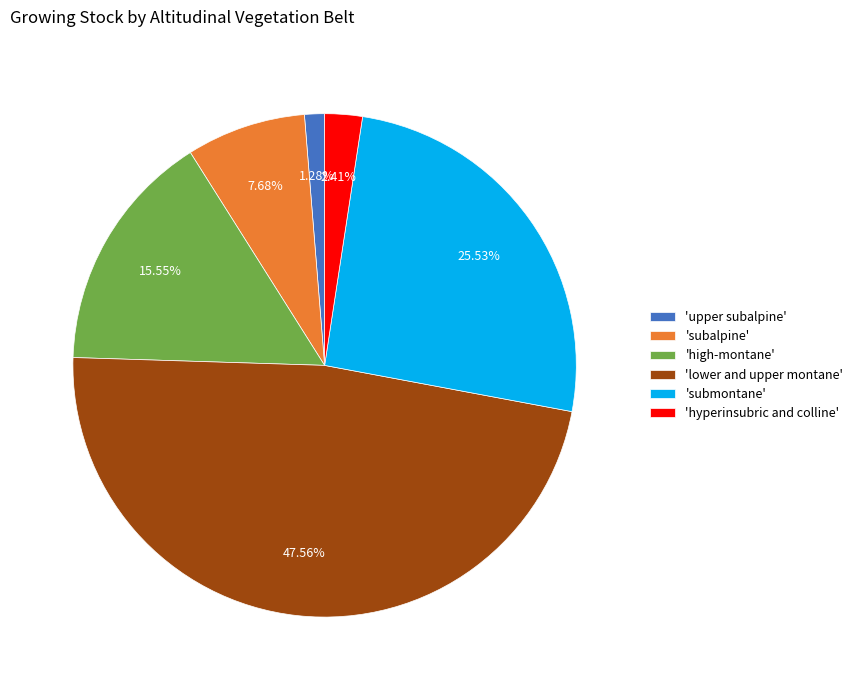

How many segments does this pie chart have?

6